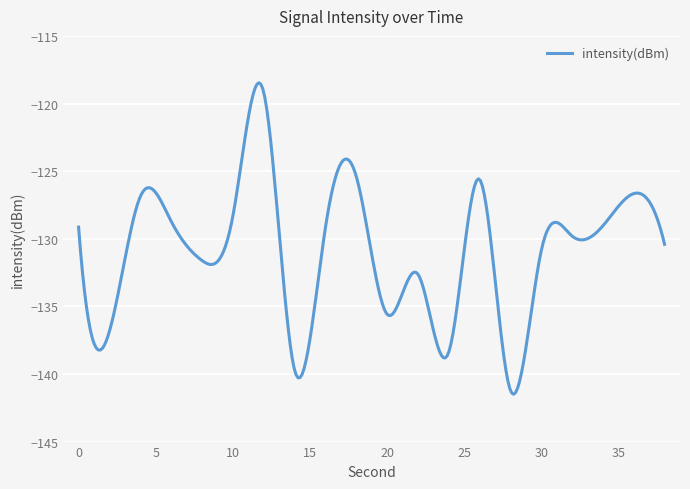

What is the difference between the maximum and minimum values?

23.0